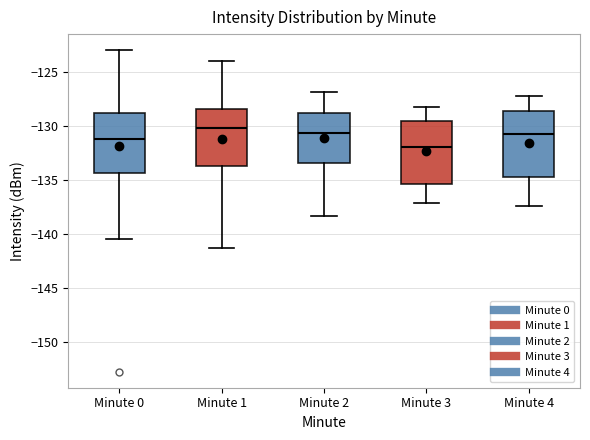

Reading left to right, read every box against the y-axis: the position of its median line, the range the box covers, and the ends of its whiskers. The values are not printed on the chart, so give them approximately, as read against the axis.

Minute 0: median -131.0, box -134.5 to -129.0, whiskers -140.5 to -123.0
Minute 1: median -130.0, box -133.5 to -128.5, whiskers -141.5 to -124.0
Minute 2: median -130.5, box -133.5 to -128.5, whiskers -138.5 to -127.0
Minute 3: median -132.0, box -135.5 to -129.5, whiskers -137.0 to -128.0
Minute 4: median -130.5, box -134.5 to -128.5, whiskers -137.5 to -127.0